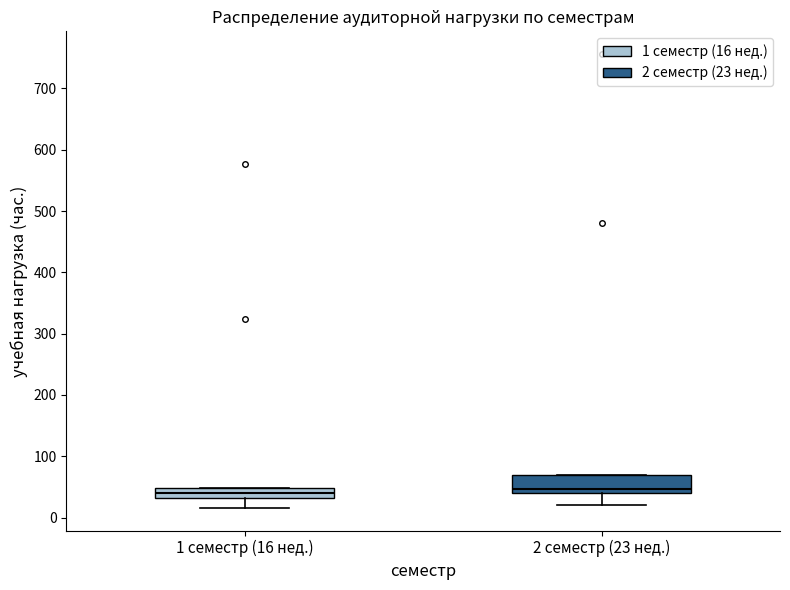

Reading left to right, read every box against the y-axis: the position of its median line, the range the box covers, and the ends of its whiskers. The values are not printed on the chart, so give them approximately, as read against the axis.

1 семестр (16 нед.): median 40, box 30 to 50, whiskers 20 to 50
2 семестр (23 нед.): median 50, box 40 to 70, whiskers 20 to 70